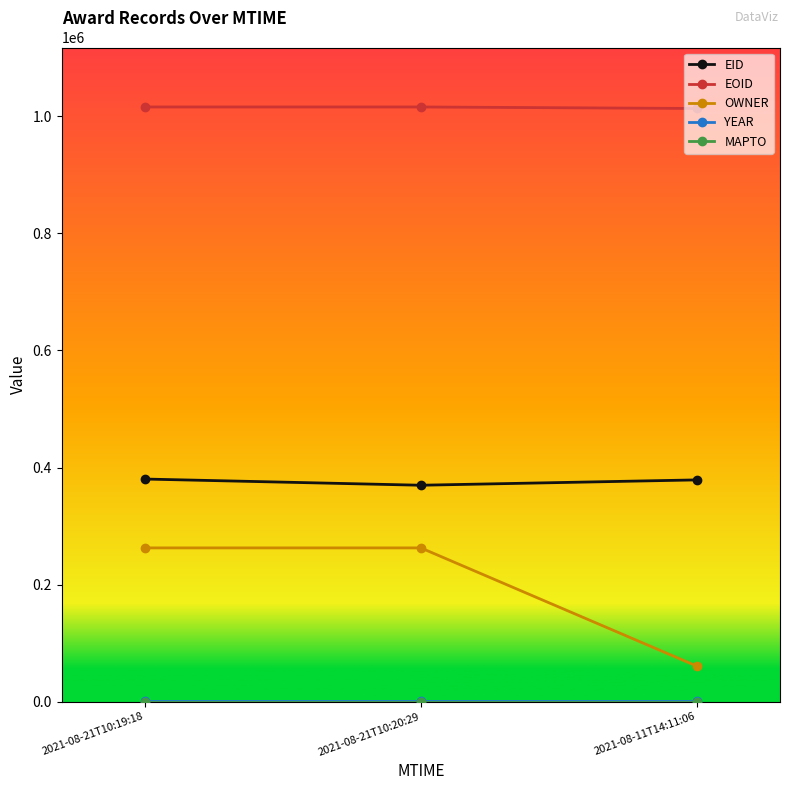

What is the lowest value of the EOID series?

1013223